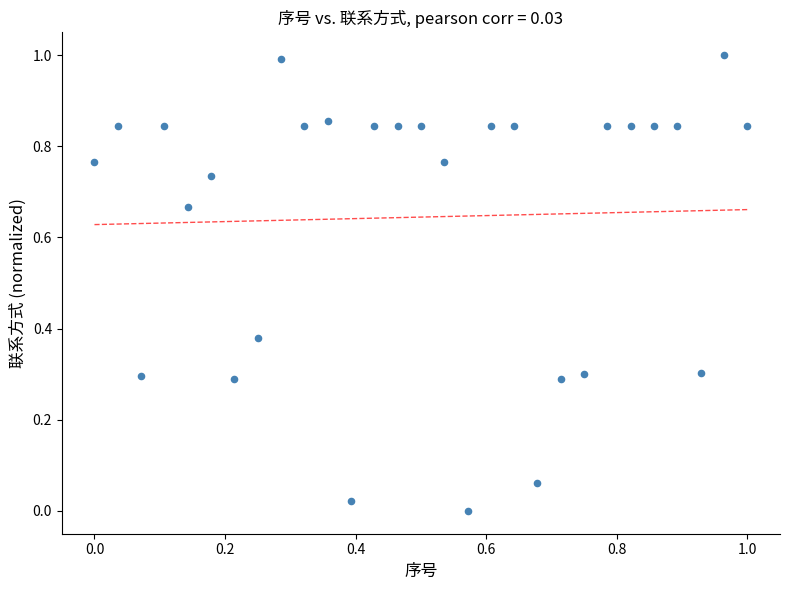

What is the range of Y values (max minus min)?

1.0